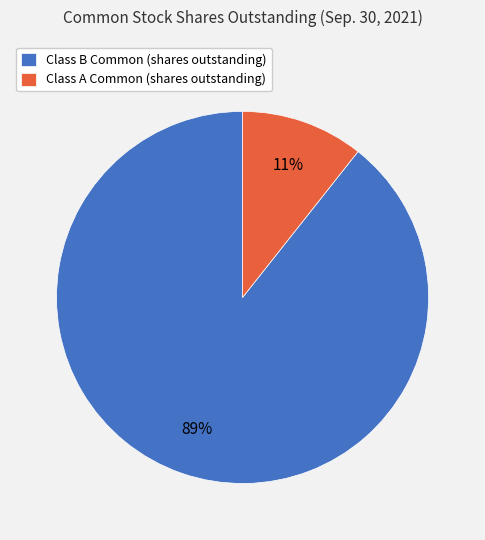

Between Class B Common (shares outstanding) and Class A Common (shares outstanding), which is larger?

Class B Common (shares outstanding)